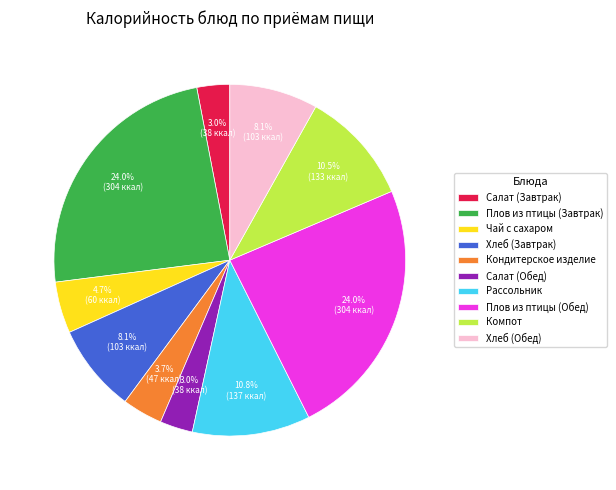

To the nearest percent, what percentage of the pie is Салат (Завтрак)?

3%